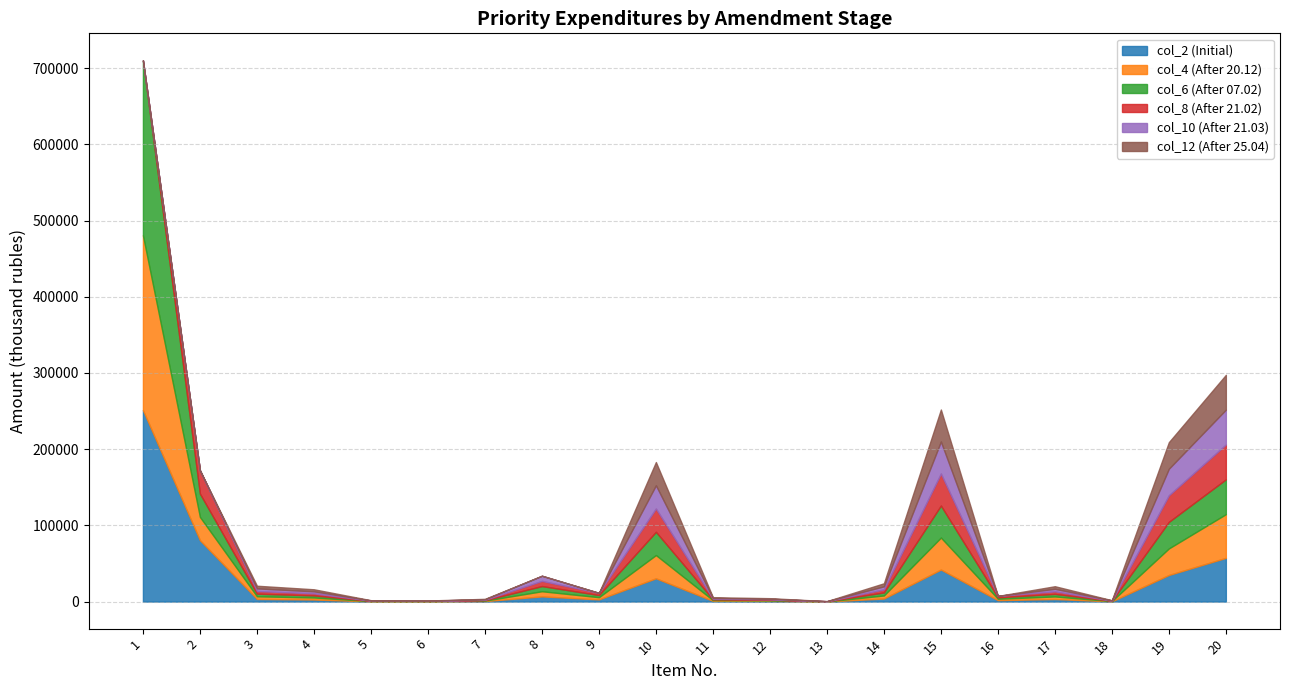

Which series has the largest total across all categories?

col_2 (Initial)